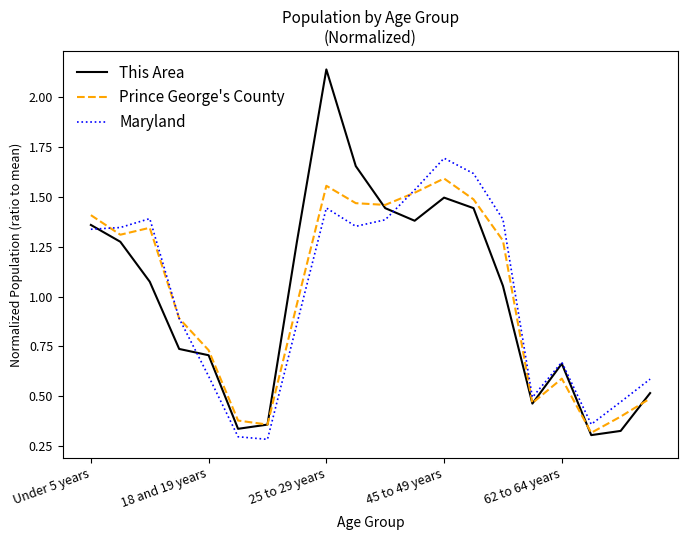

How many lines are shown in the chart?

3